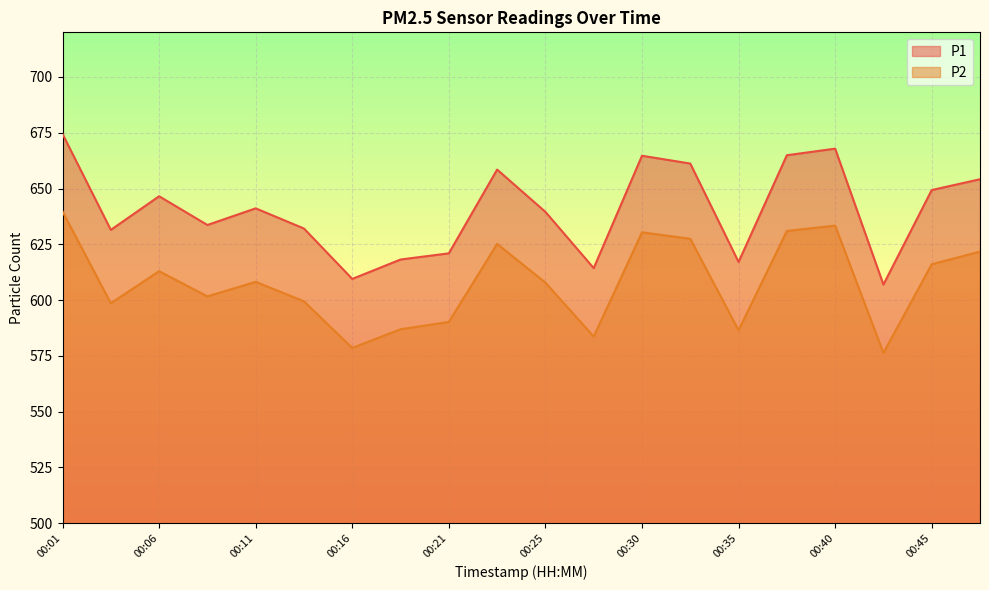

What are all the series names shown in the legend?

P1, P2